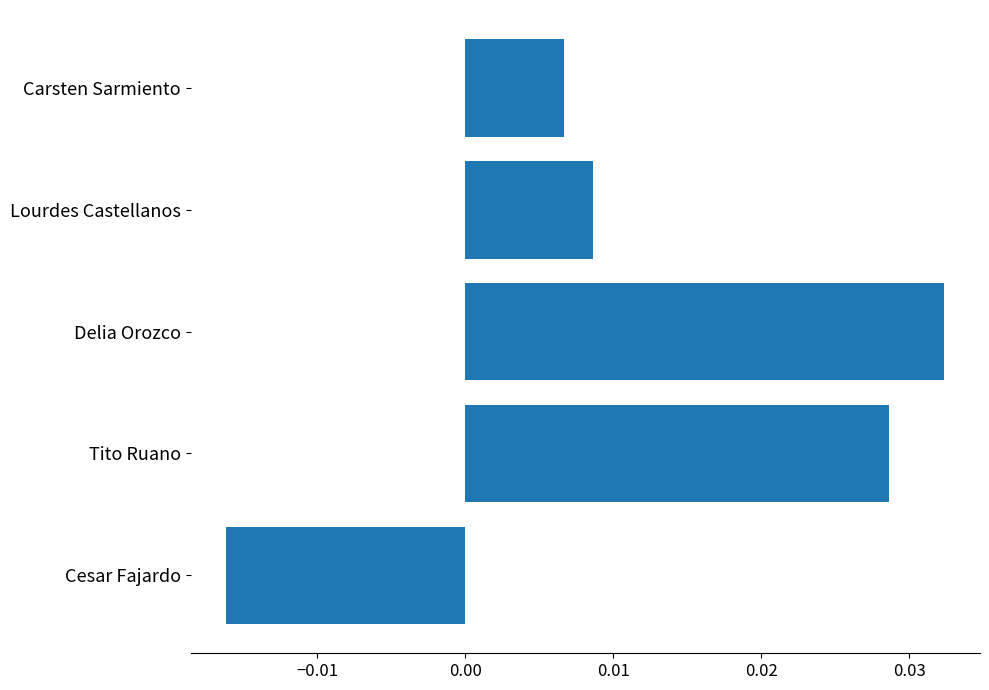

True or false: the data shows 0.1 at Tito Ruano.

False